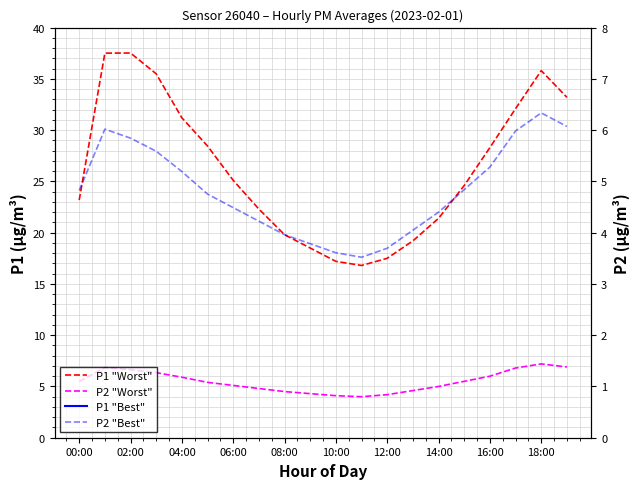

Read the P2 "Best" value at 17.

6.0